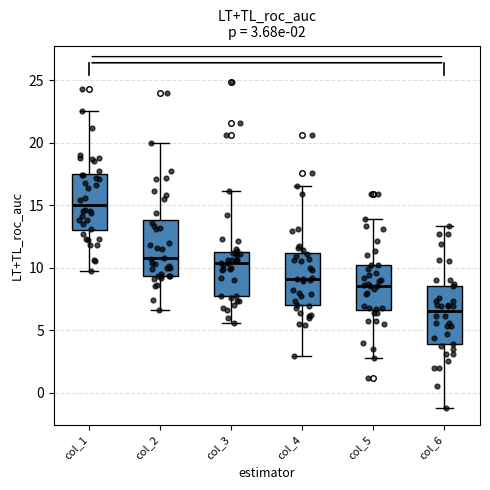

Which box has the lowest median line?

col_6